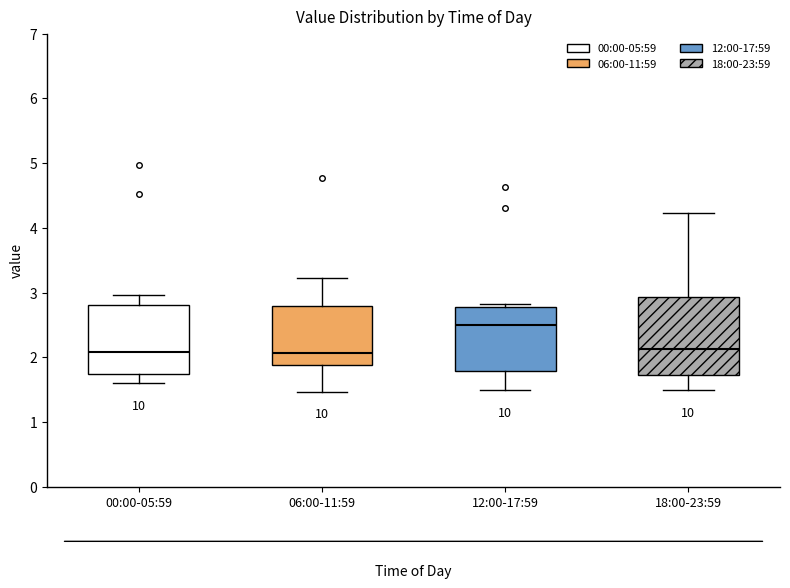

Comparing the boxes themselves (not the whiskers), which one is the tallest?

18:00-23:59